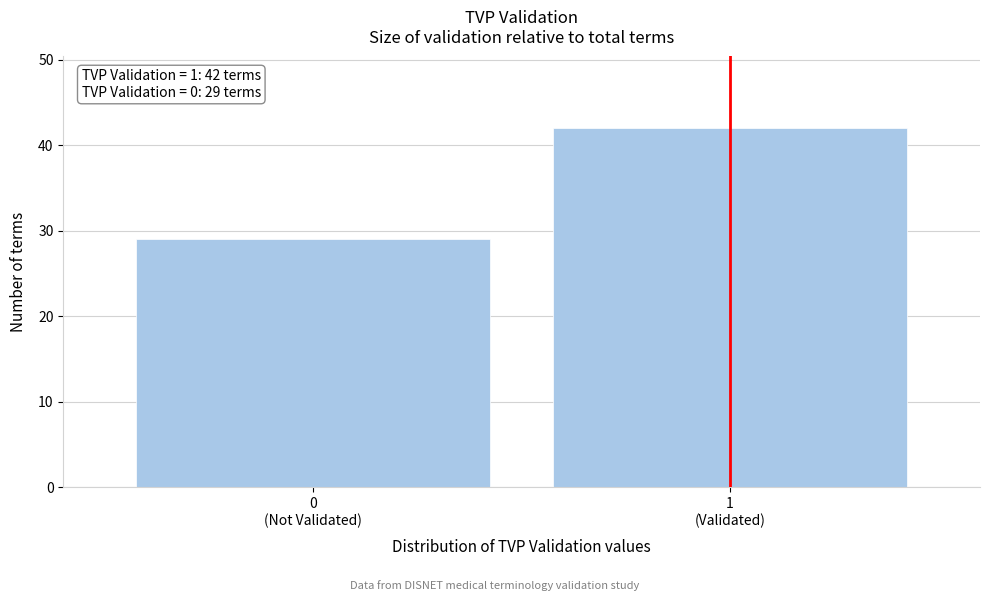

Reading right to left, list all the values displayed in this chart.

42	29